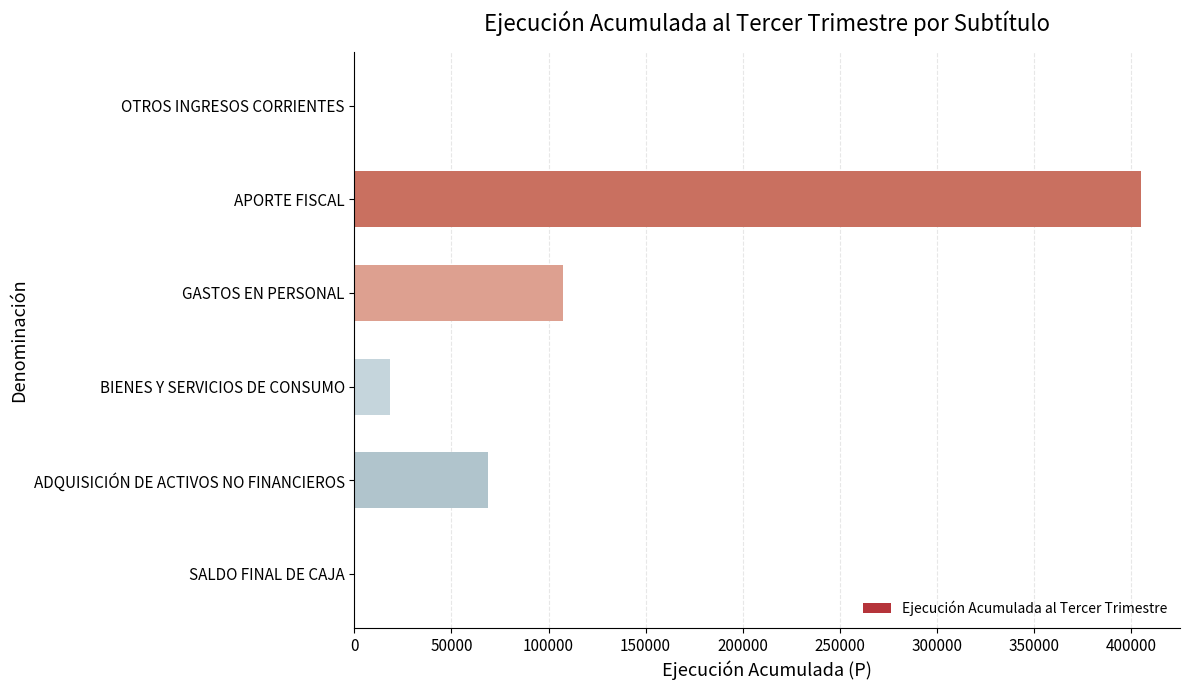

Count the number of data series in this chart.

1